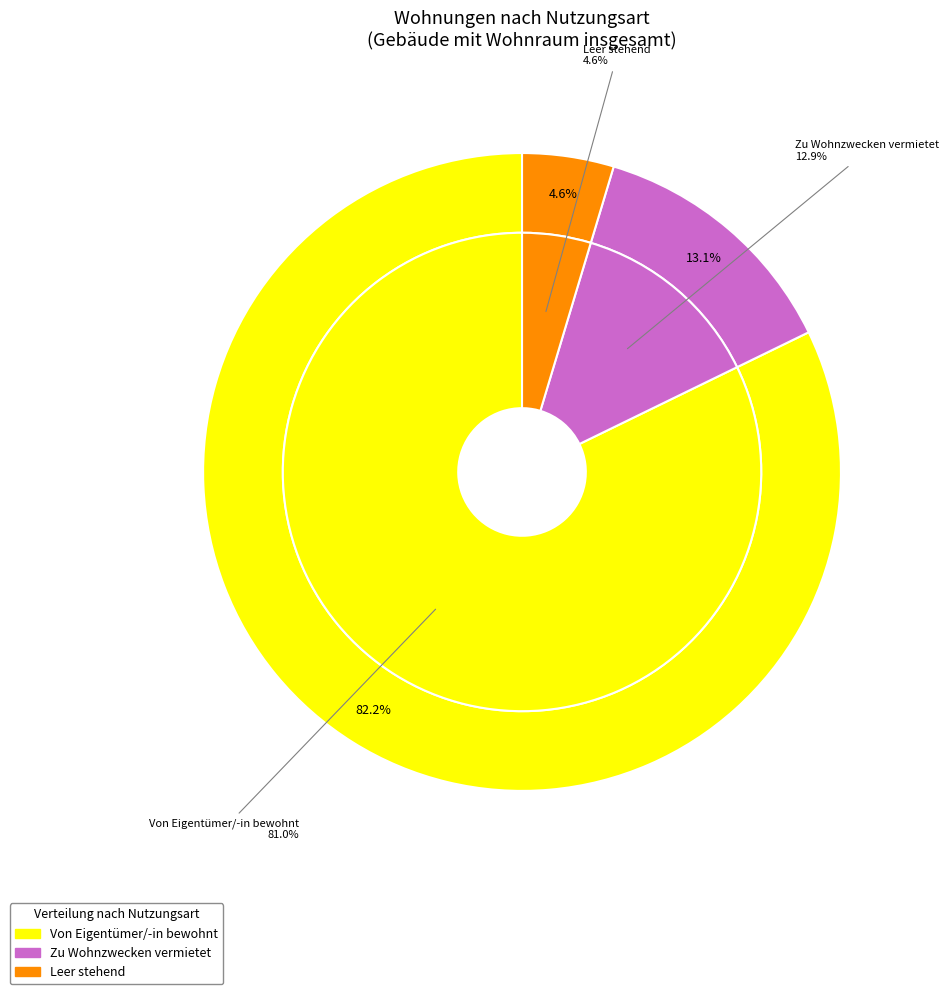

To the nearest percent, what portion does Leer stehend represent?

5%